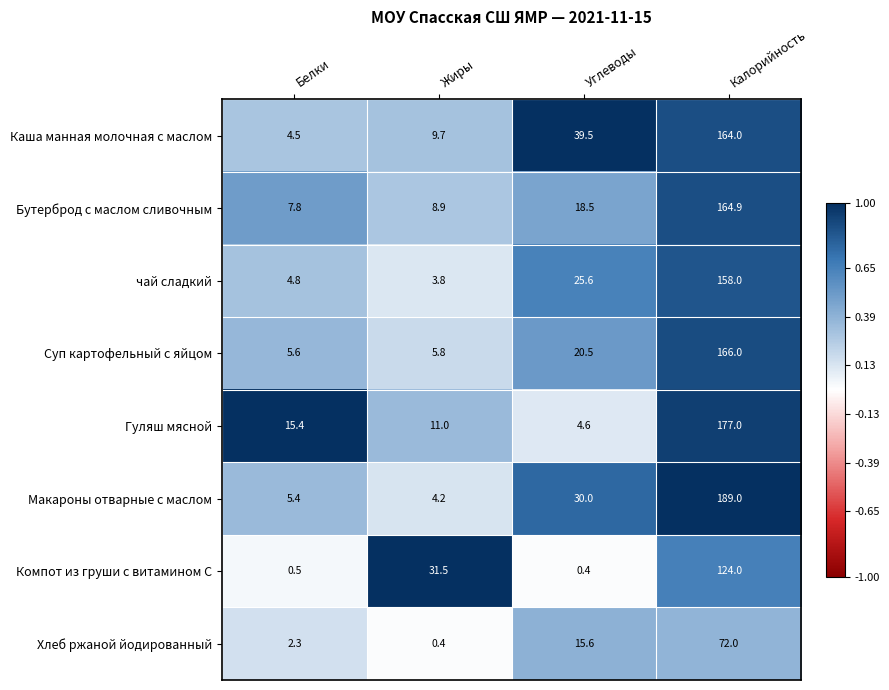

Which series changed the most between Белки and Жиры?

Компот из груши с витамином С